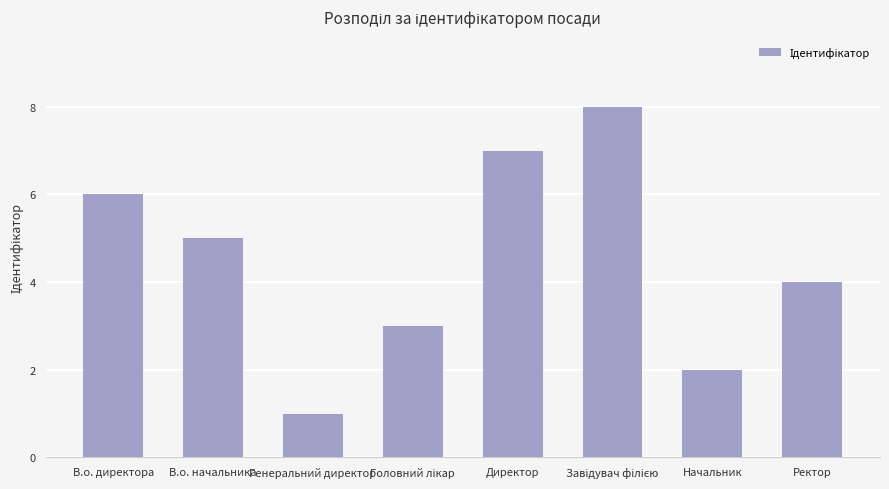

How many data points does each series have?

8